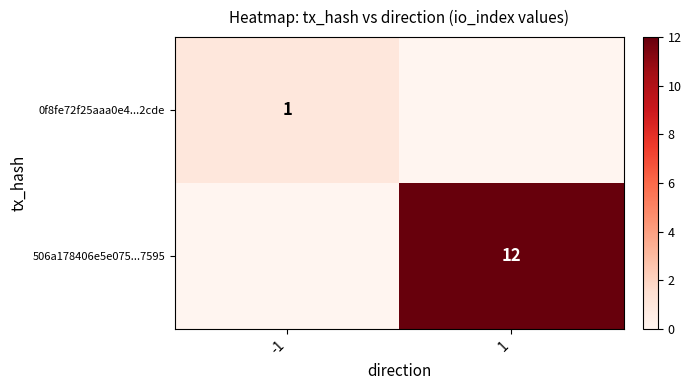

Is it true that 506a178406e5e075...7595 equals 12 at 1?

True